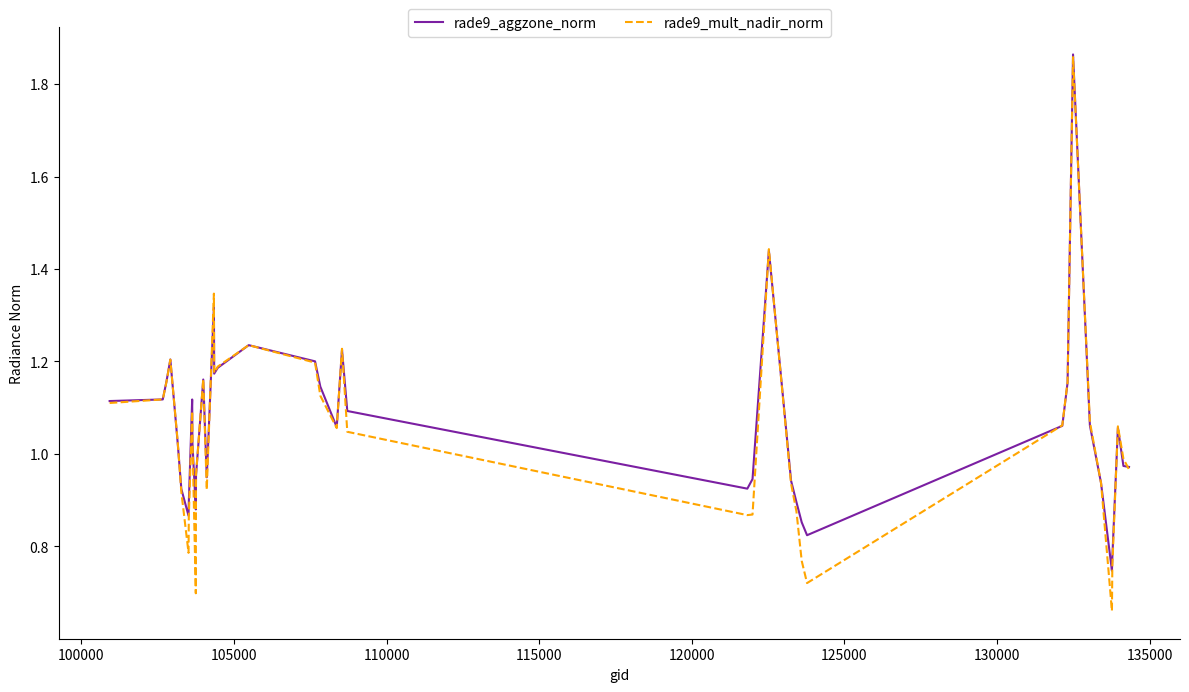

Which series has the largest total across all categories?

rade9_aggzone_norm